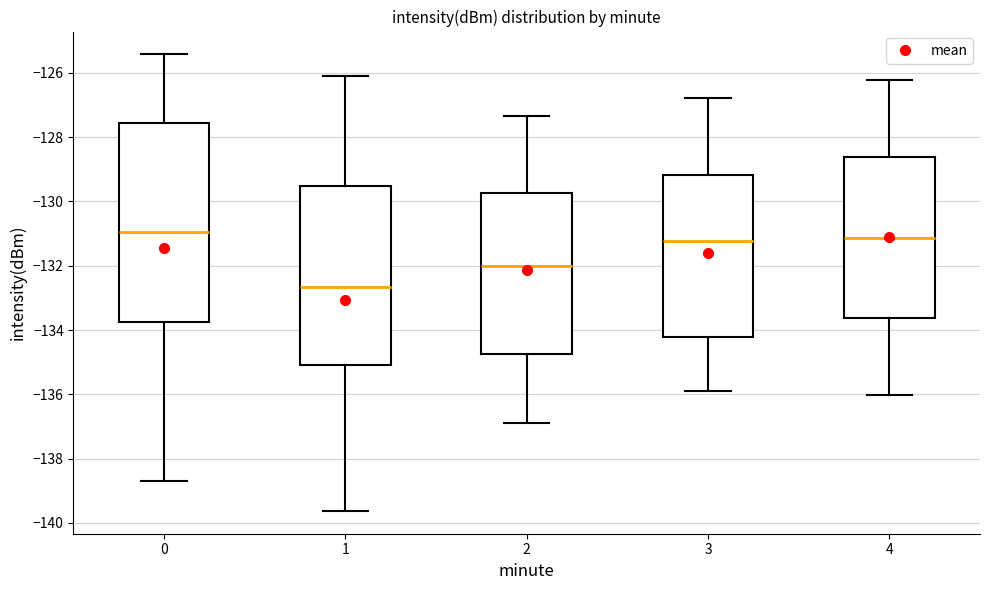

Reading left to right, read every box against the y-axis: the position of its median line, the range the box covers, and the ends of its whiskers. The values are not printed on the chart, so give them approximately, as read against the axis.

0: median -131.0, box -133.8 to -127.6, whiskers -138.8 to -125.4
1: median -132.6, box -135.2 to -129.6, whiskers -139.6 to -126.2
2: median -132.0, box -134.8 to -129.8, whiskers -137.0 to -127.4
3: median -131.2, box -134.2 to -129.2, whiskers -136.0 to -126.8
4: median -131.2, box -133.6 to -128.6, whiskers -136.0 to -126.2